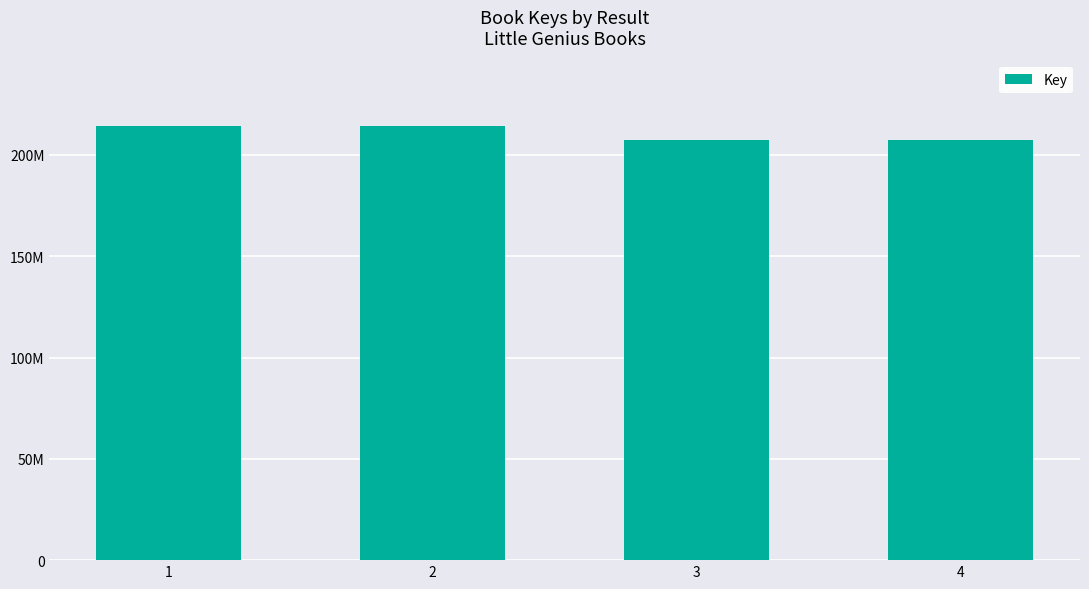

Does the chart contain any negative values?

No